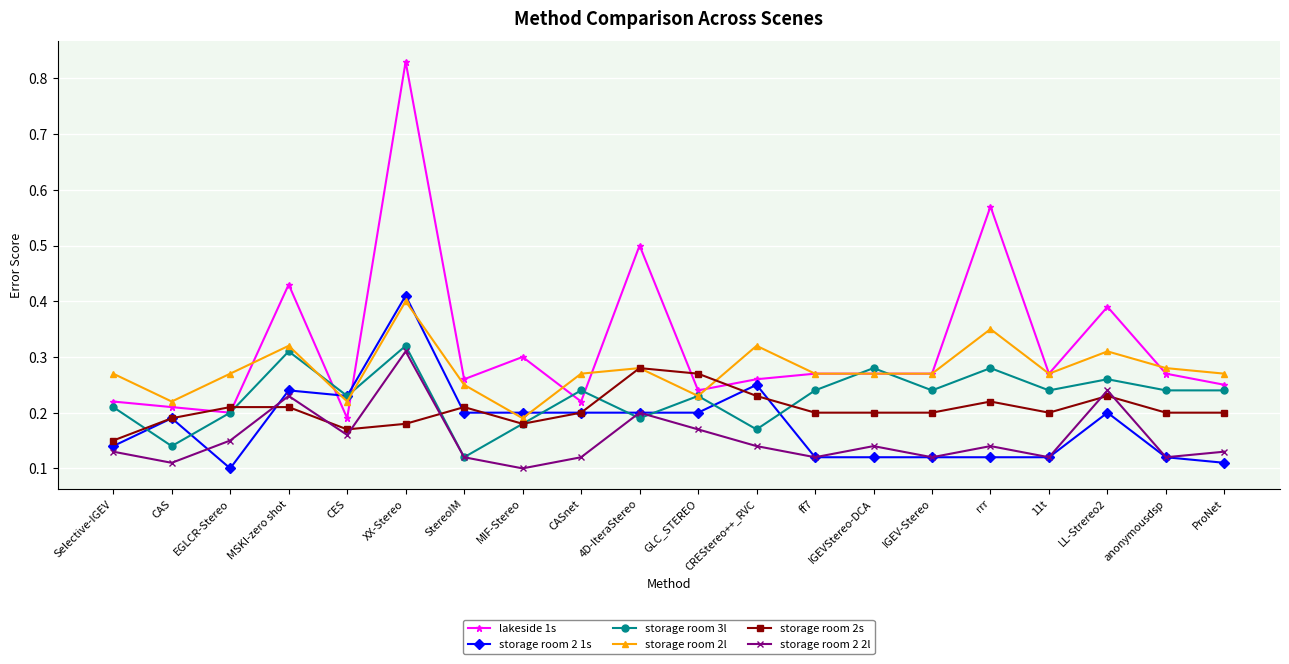

Between 4D-IteraStereo and ff7, which series saw the biggest shift?

lakeside 1s